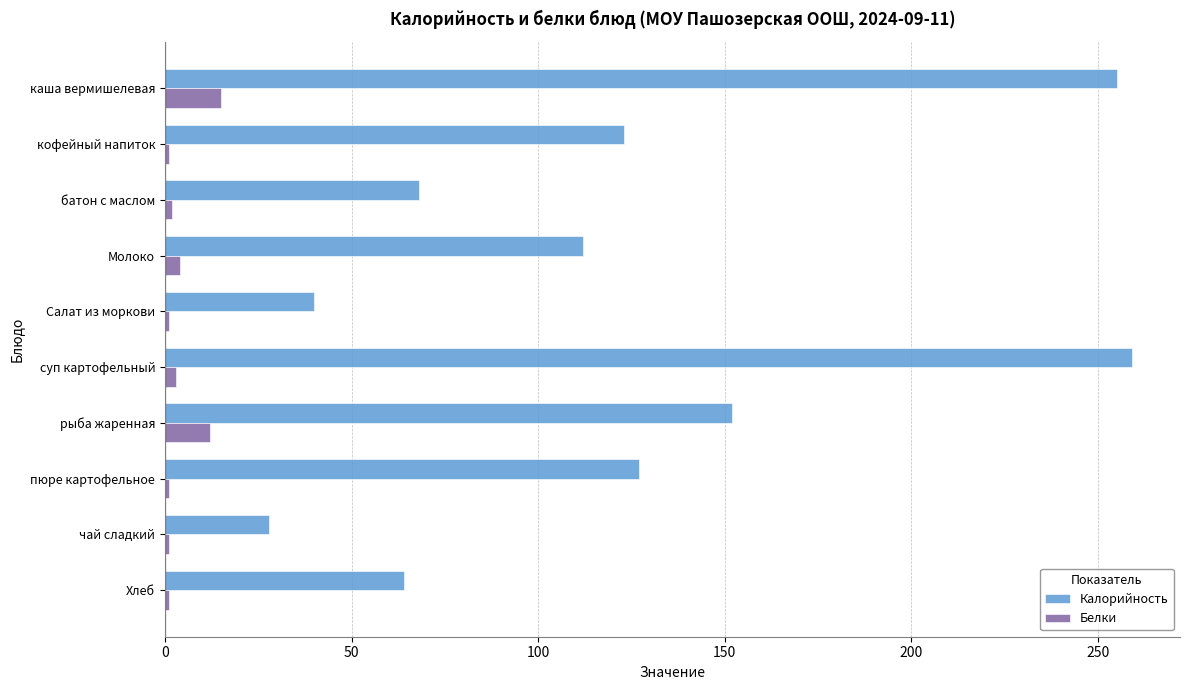

At which label is Калорийность closest to 143?

рыба жаренная